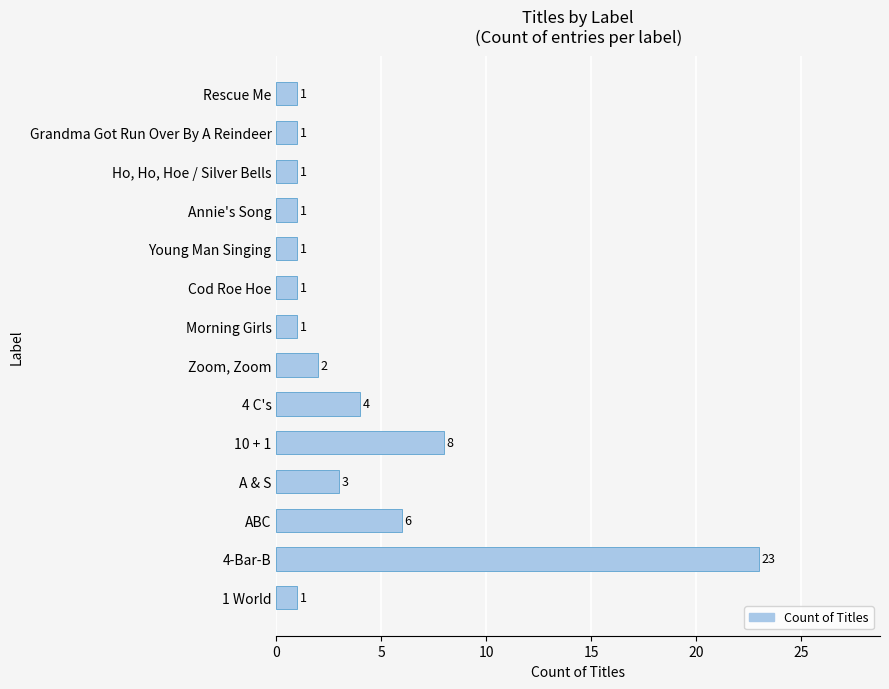

Between 4 C's and Grandma Got Run Over By A Reindeer, which is larger?

4 C's